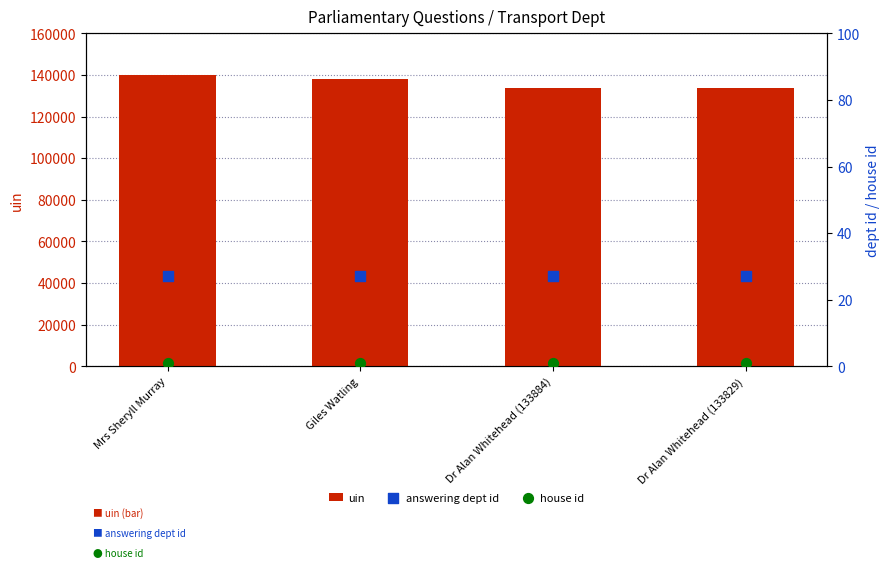

Is the value of answering dept id at Dr Alan Whitehead (133884) greater than the value of uin at Mrs Sheryll Murray?

No